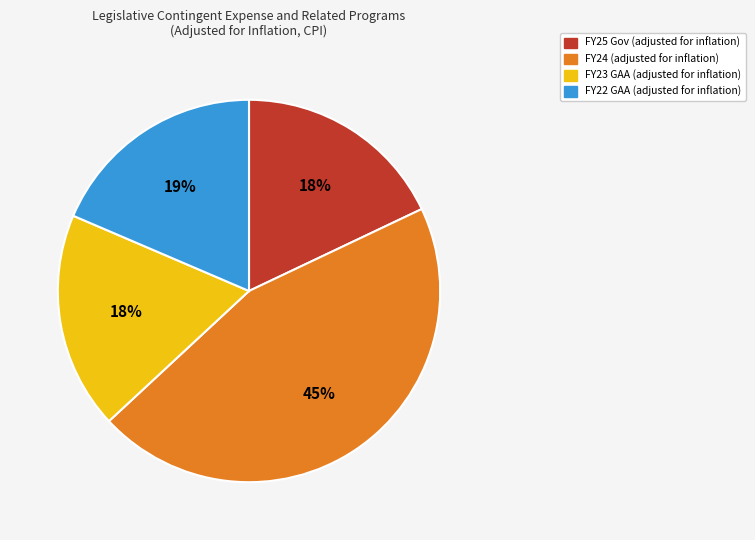

Does FY24 account for over 50% of the chart?

No